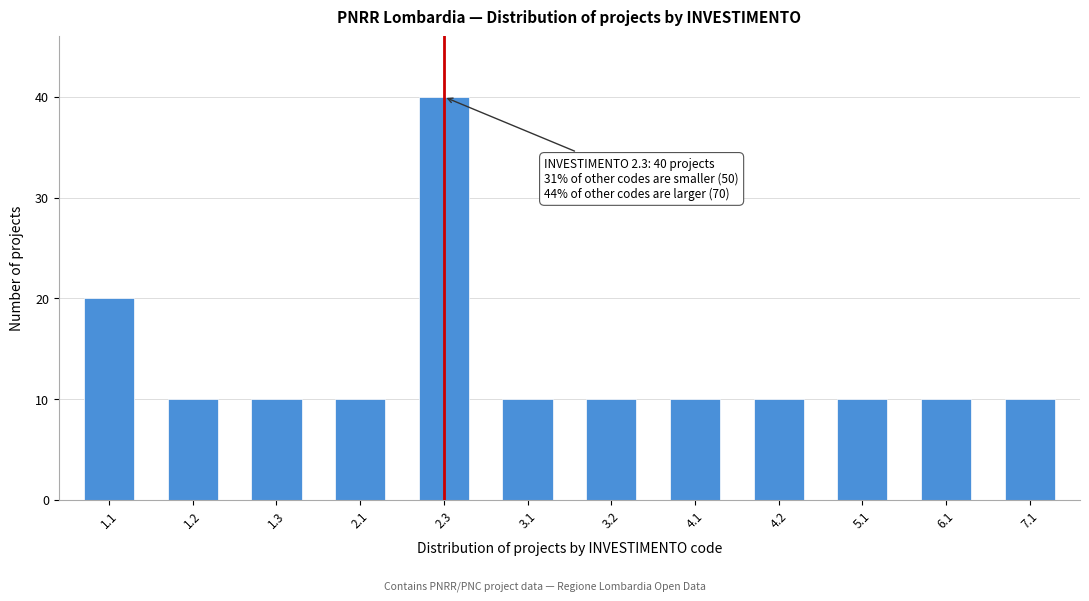

Reading left to right, extract all data points from this chart.

1.1=20	1.2=10	1.3=10	2.1=10	2.3=40	3.1=10	3.2=10	4.1=10	4.2=10	5.1=10	6.1=10	7.1=10